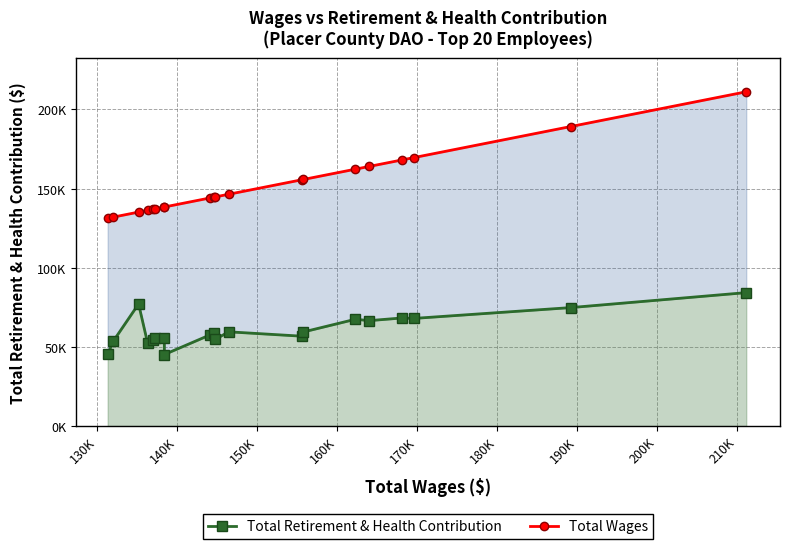

True or false: Total Wages and Total Retirement & Health Contribution intersect in this chart.

False